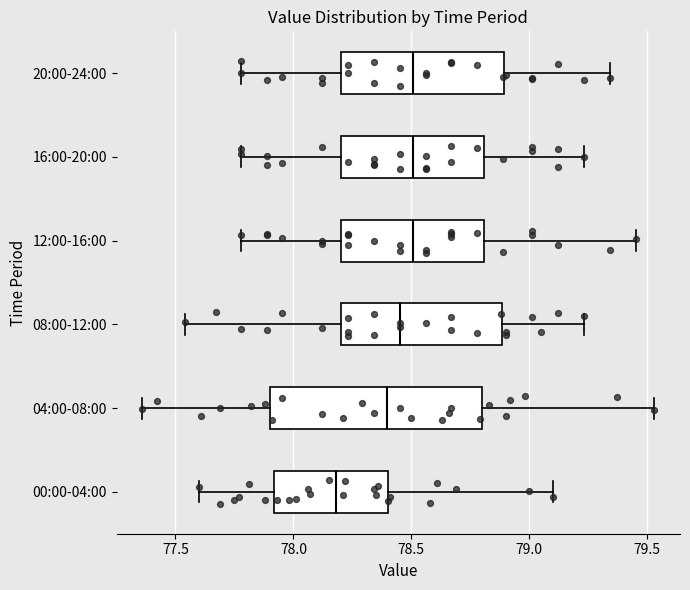

Reading bottom to top, read every box against the x-axis: the position of its median line, the range the box covers, and the ends of its whiskers. The values are not printed on the chart, so give them approximately, as read against the axis.

00:00-04:00: median 78.20, box 77.90 to 78.40, whiskers 77.60 to 79.10
04:00-08:00: median 78.40, box 77.90 to 78.80, whiskers 77.35 to 79.55
08:00-12:00: median 78.45, box 78.20 to 78.90, whiskers 77.55 to 79.25
12:00-16:00: median 78.50, box 78.20 to 78.80, whiskers 77.80 to 79.45
16:00-20:00: median 78.50, box 78.20 to 78.80, whiskers 77.80 to 79.25
20:00-24:00: median 78.50, box 78.20 to 78.90, whiskers 77.80 to 79.35